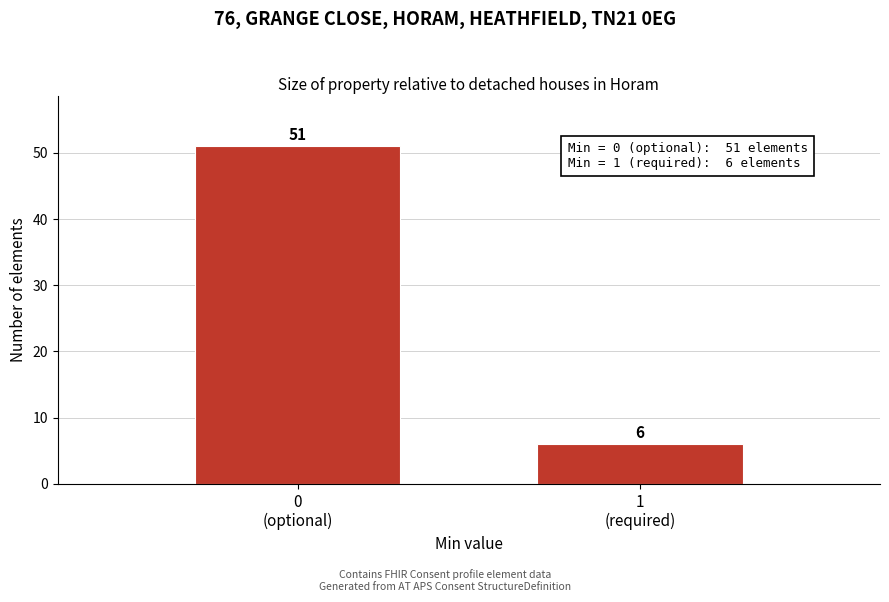

Reading left to right, transcribe all the data shown in this chart.

51	6